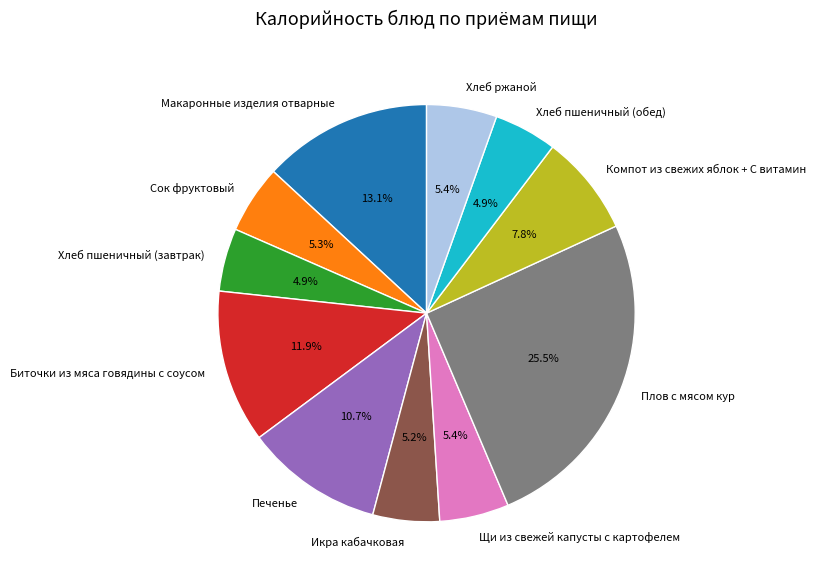

Between Хлеб пшеничный (обед) and Печенье, which is larger?

Печенье